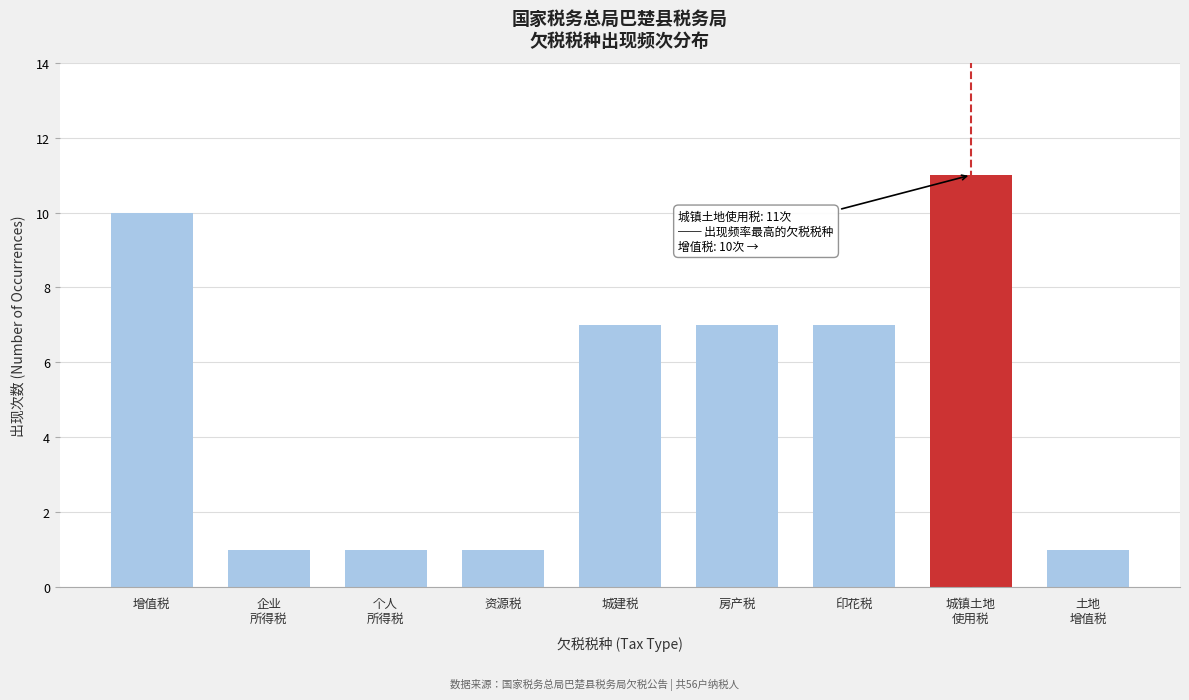

Reading right to left, extract all data points from this chart.

1	11	7	7	7	1	1	1	10